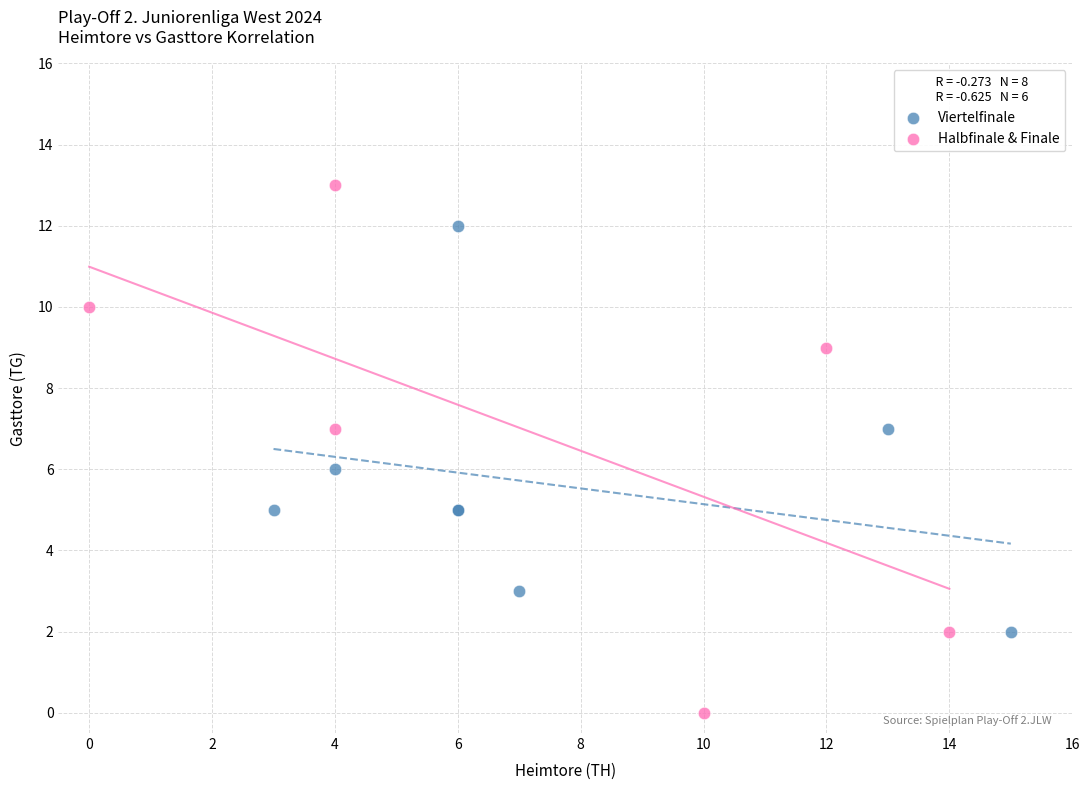

Which series reaches the minimum Y coordinate?

Halbfinale & Finale